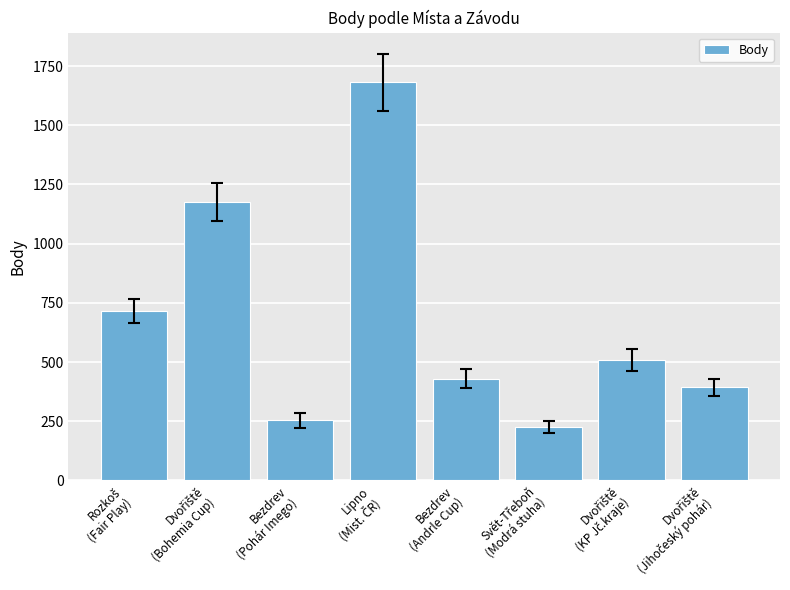

What is the value of the 8th bar from the left?

393